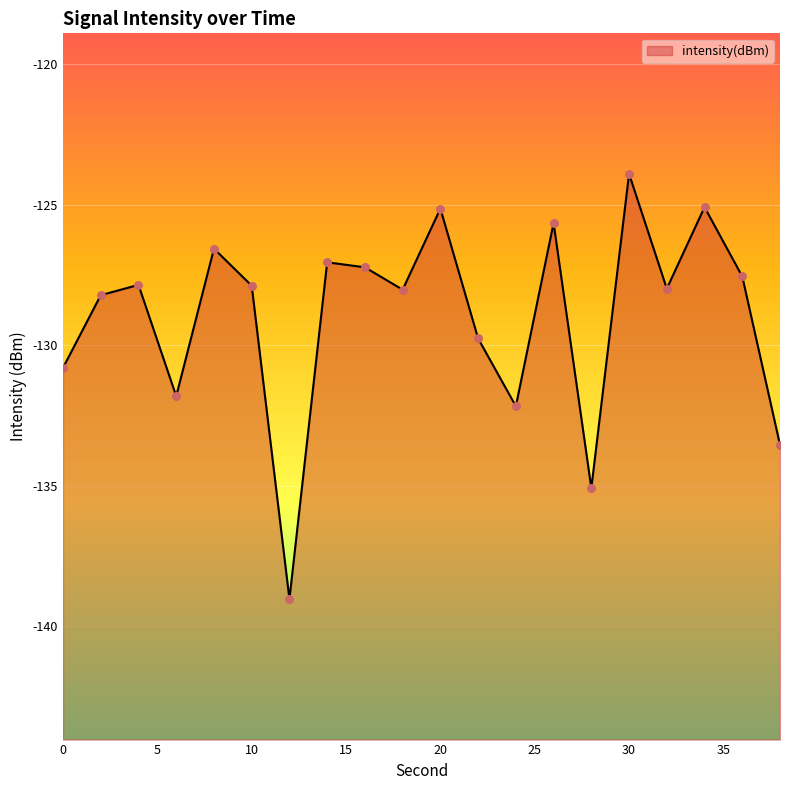

Between 14 and 8, which is larger?

8